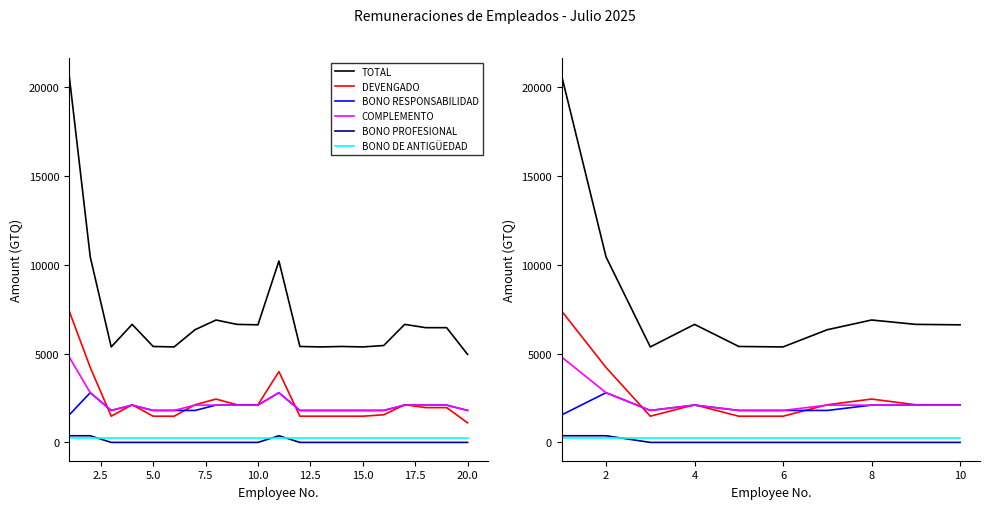

What is the difference between the highest and lowest values at 2?

10194